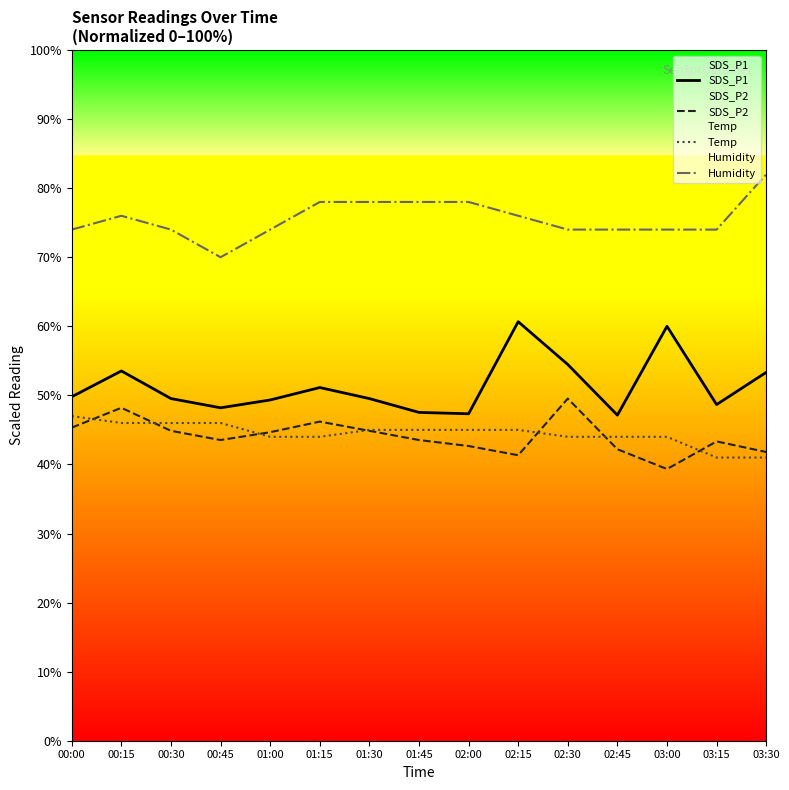

Rank the series at 03:00 from highest to lowest value.

Humidity, SDS_P1, Temp, SDS_P2